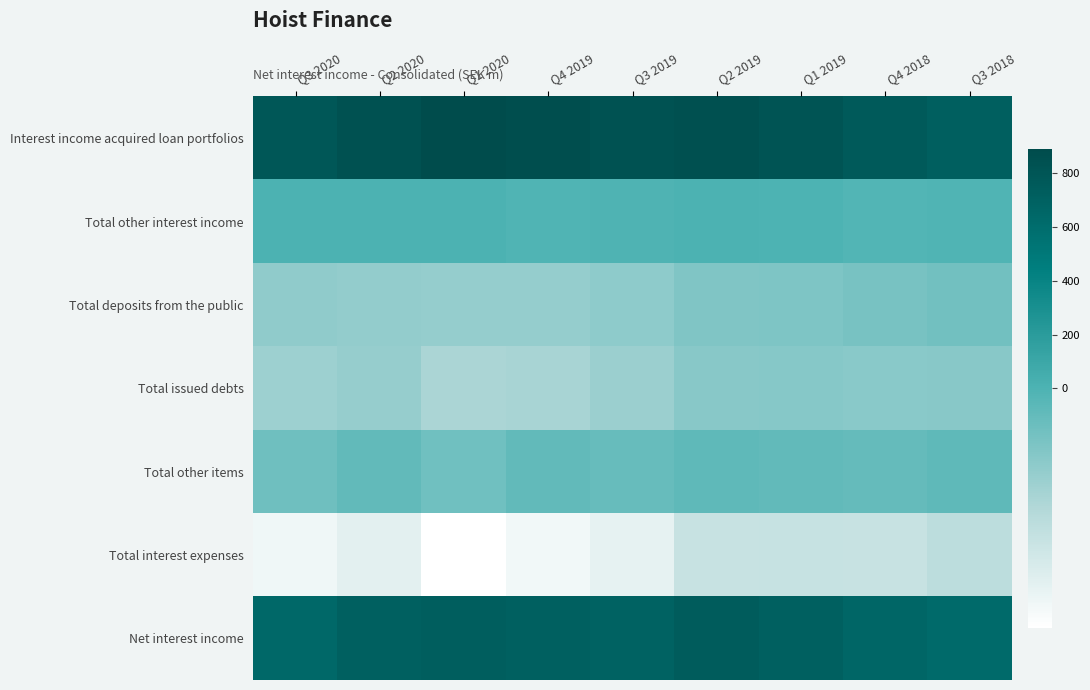

What is the spread (max minus min) of values at Q3 2020?

937.5